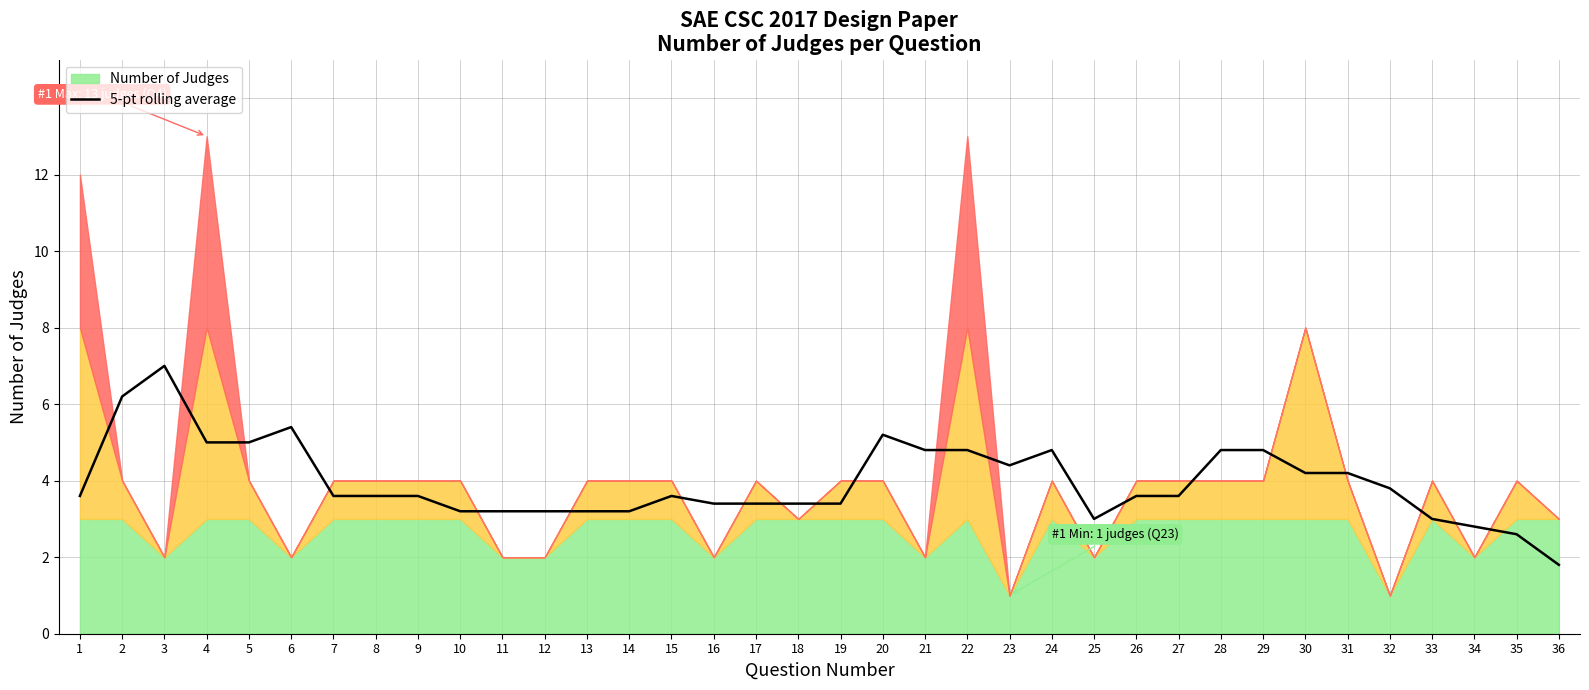

What is the lowest value of the 5-pt rolling average series?

1.8